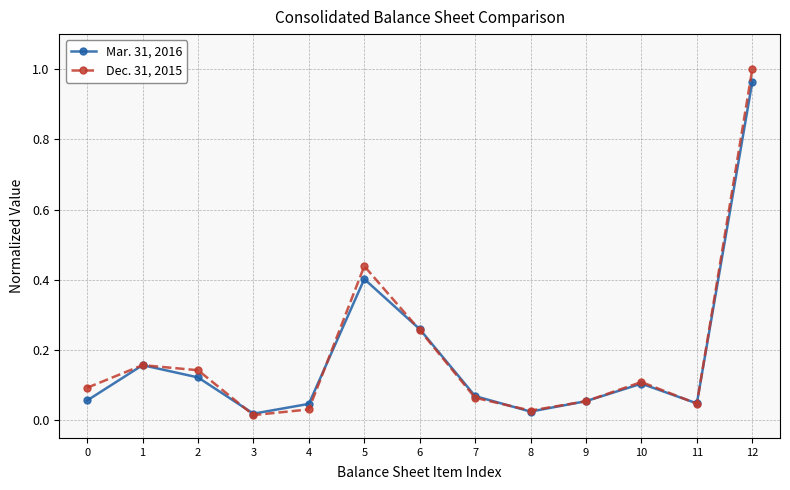

At 9, list the series in order from largest to smallest.

Mar. 31, 2016, Dec. 31, 2015